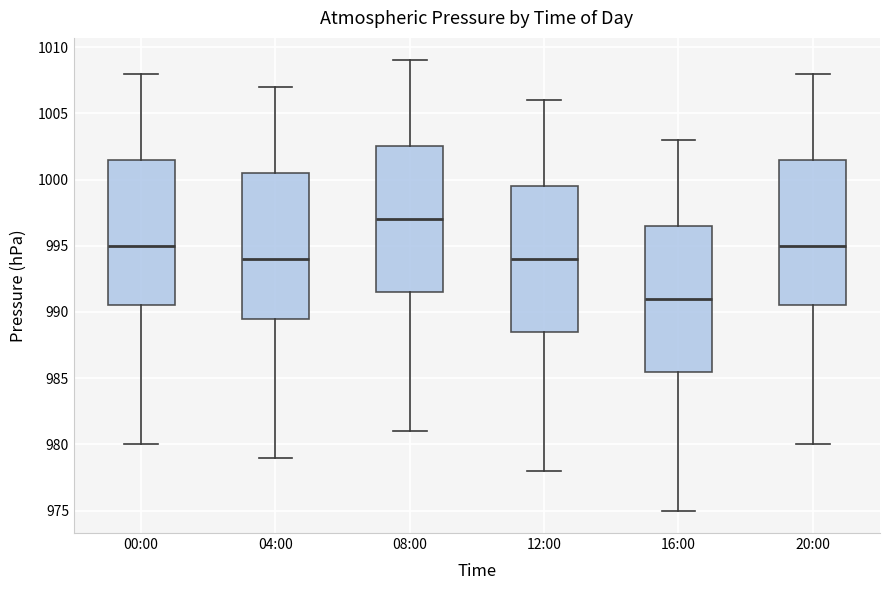

Reading left to right, transcribe this box plot: for each box, give where its median line is, the range the box spans, and where its two whiskers end, as read against the y-axis. The values are not printed on the chart, so give them approximately, as read against the axis.

00:00: median 995.0, box 990.5 to 1001.5, whiskers 980.0 to 1008.0
04:00: median 994.0, box 989.5 to 1000.5, whiskers 979.0 to 1007.0
08:00: median 997.0, box 991.5 to 1002.5, whiskers 981.0 to 1009.0
12:00: median 994.0, box 988.5 to 999.5, whiskers 978.0 to 1006.0
16:00: median 991.0, box 985.5 to 996.5, whiskers 975.0 to 1003.0
20:00: median 995.0, box 990.5 to 1001.5, whiskers 980.0 to 1008.0